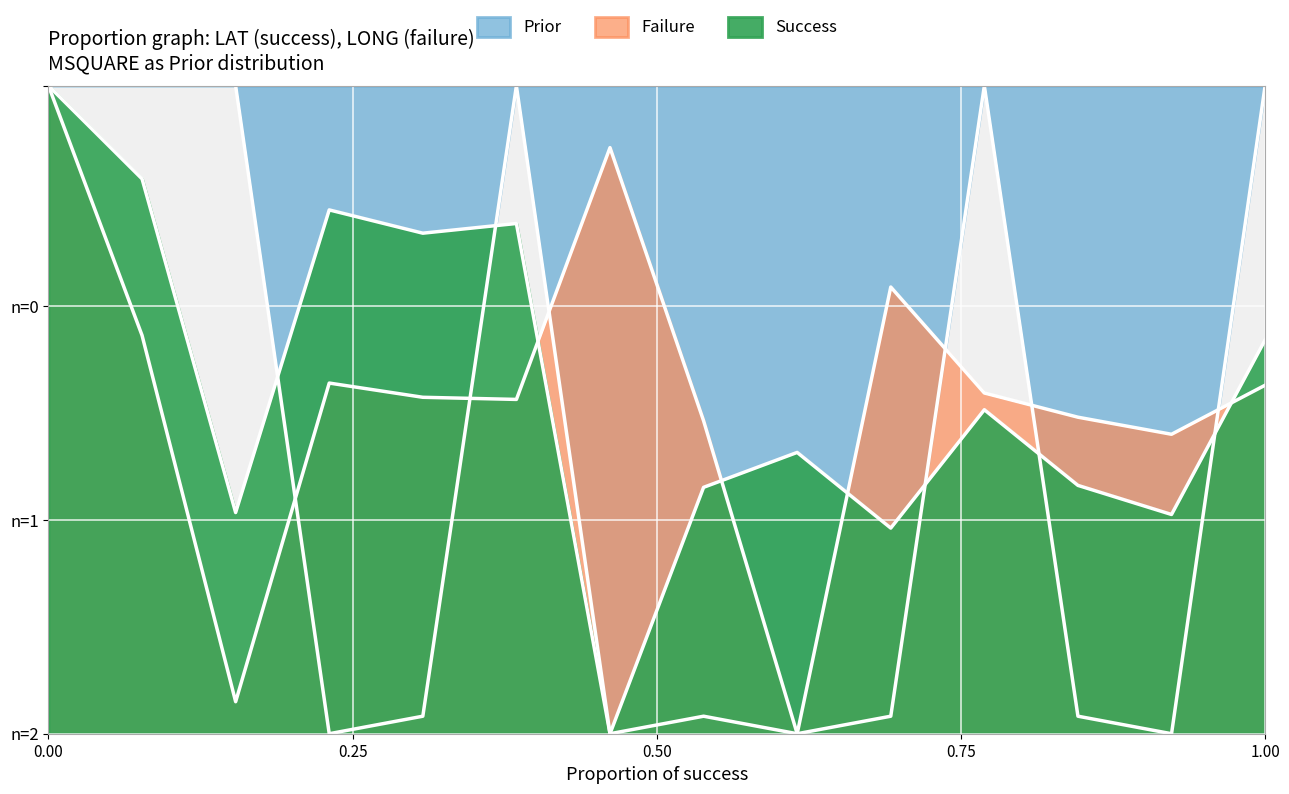

How many lines are shown in the chart?

3